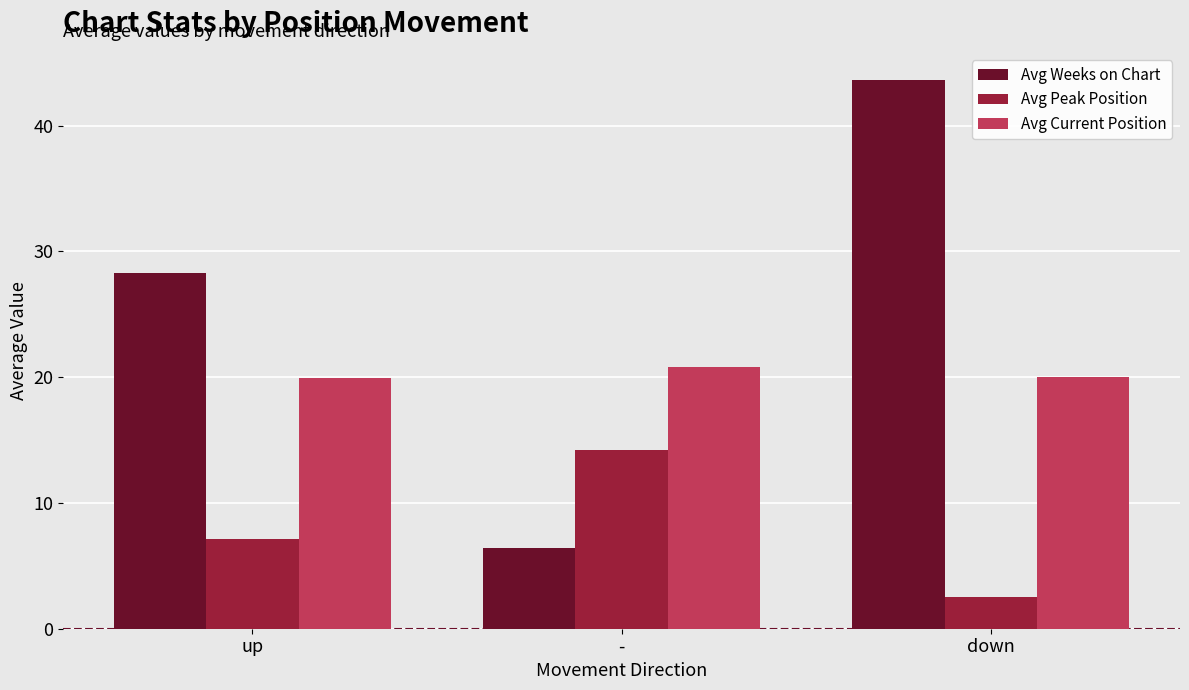

List the series in order of their peak value, highest first.

Avg Weeks on Chart, Avg Current Position, Avg Peak Position